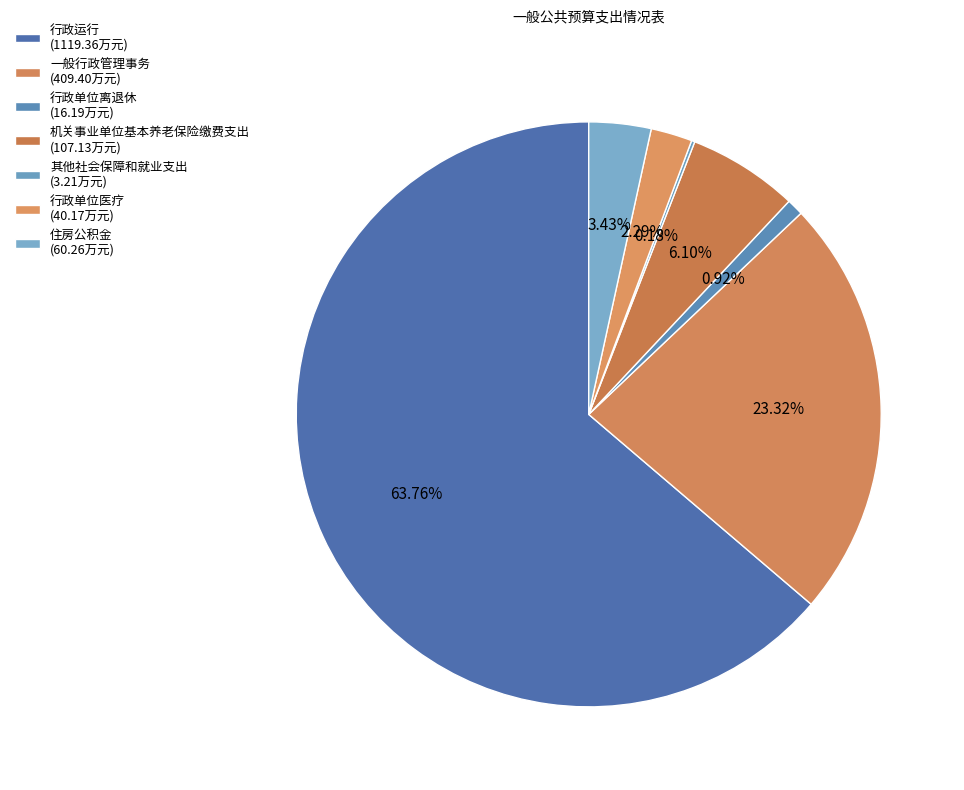

Approximately how many times larger is the value at 一般行政管理事务 compared to 住房公积金?

6.8